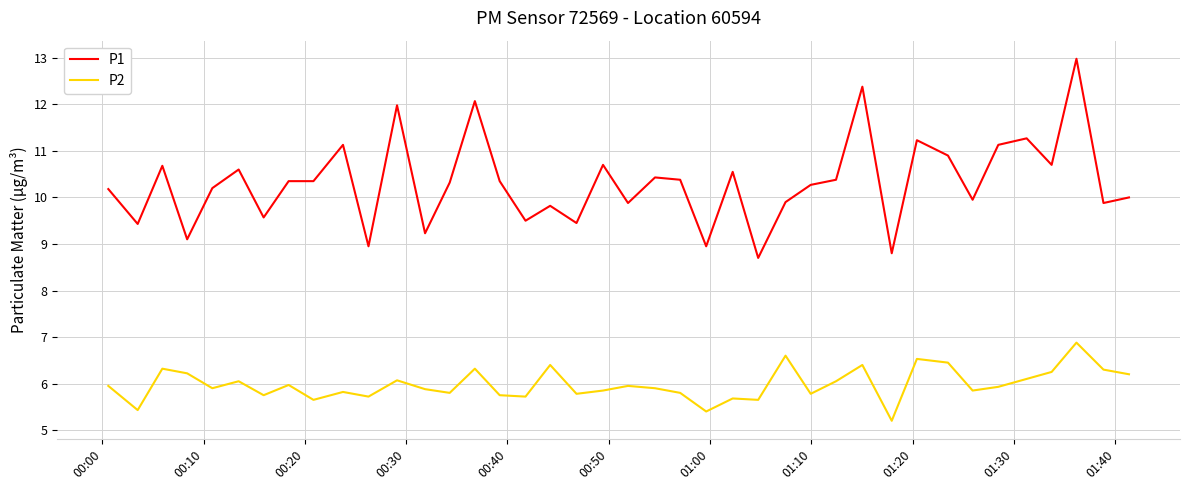

What is the maximum value for P1?

13.0